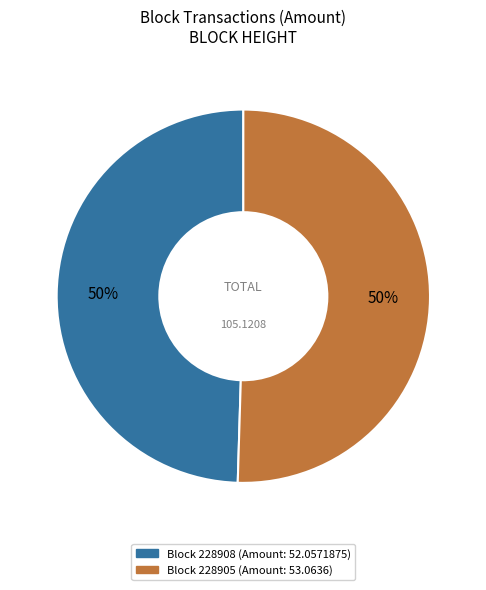

To the nearest percent, what is the average slice percentage?

50%